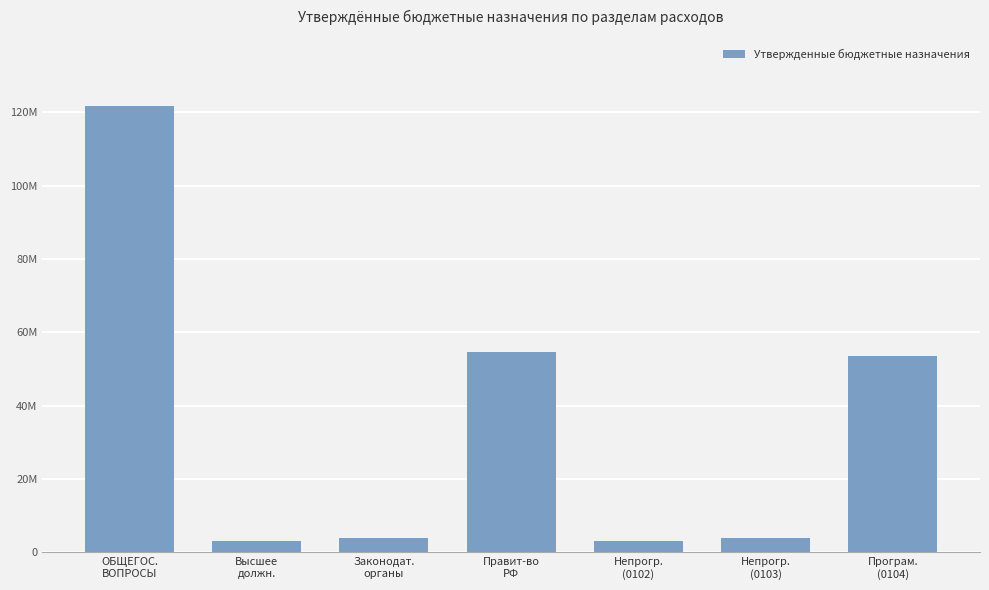

Does the chart contain any negative values?

No